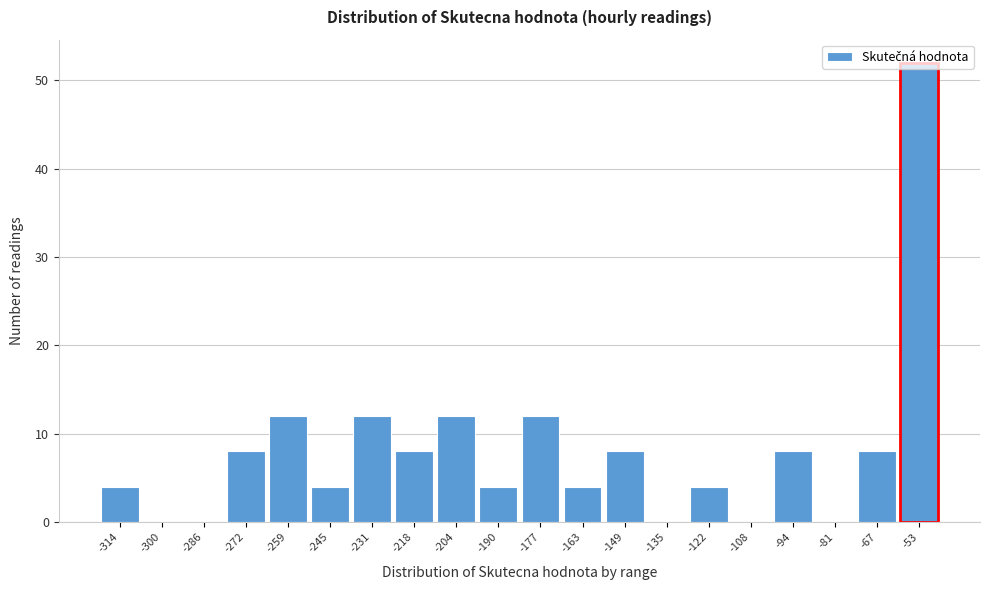

True or false: the data shows 8 at -67.

True